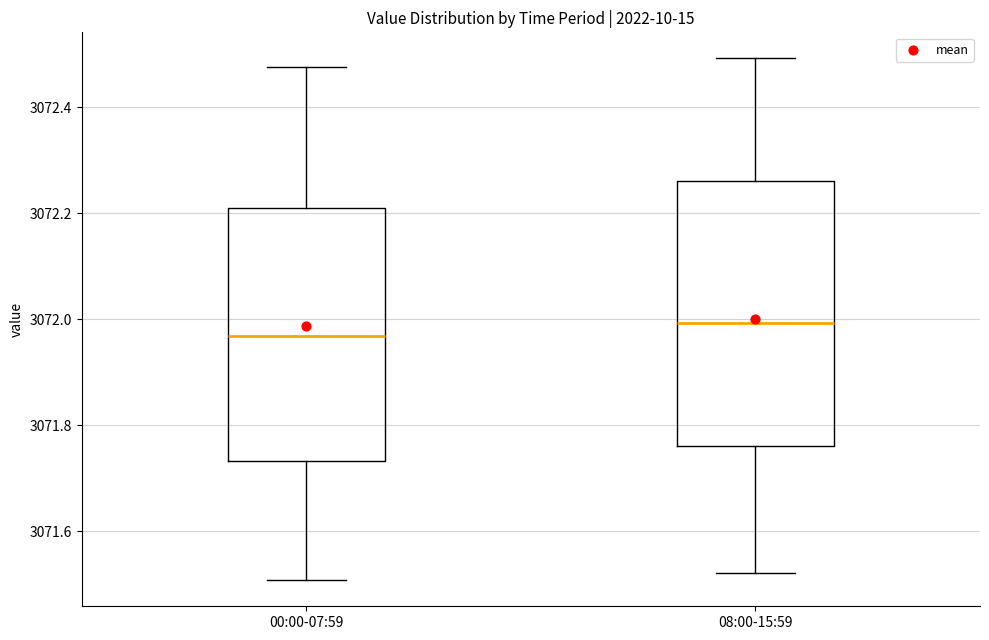

Reading left to right, read every box against the y-axis: the position of its median line, the range the box covers, and the ends of its whiskers. The values are not printed on the chart, so give them approximately, as read against the axis.

00:00-07:59: median 3071.96, box 3071.74 to 3072.20, whiskers 3071.50 to 3072.48
08:00-15:59: median 3072.00, box 3071.76 to 3072.26, whiskers 3071.52 to 3072.50